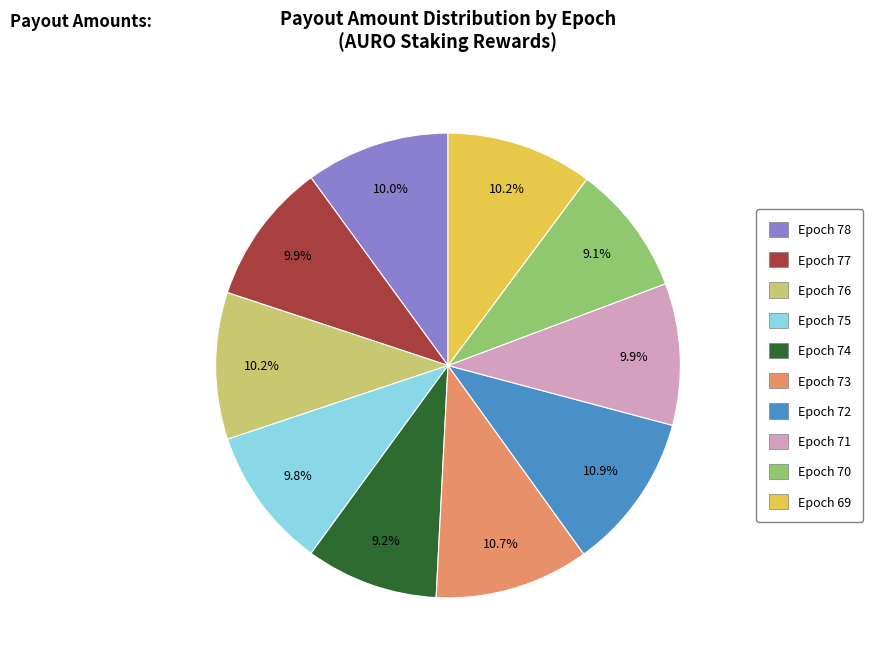

To the nearest percent, what is the difference between the largest and smallest slice percentages?

2%